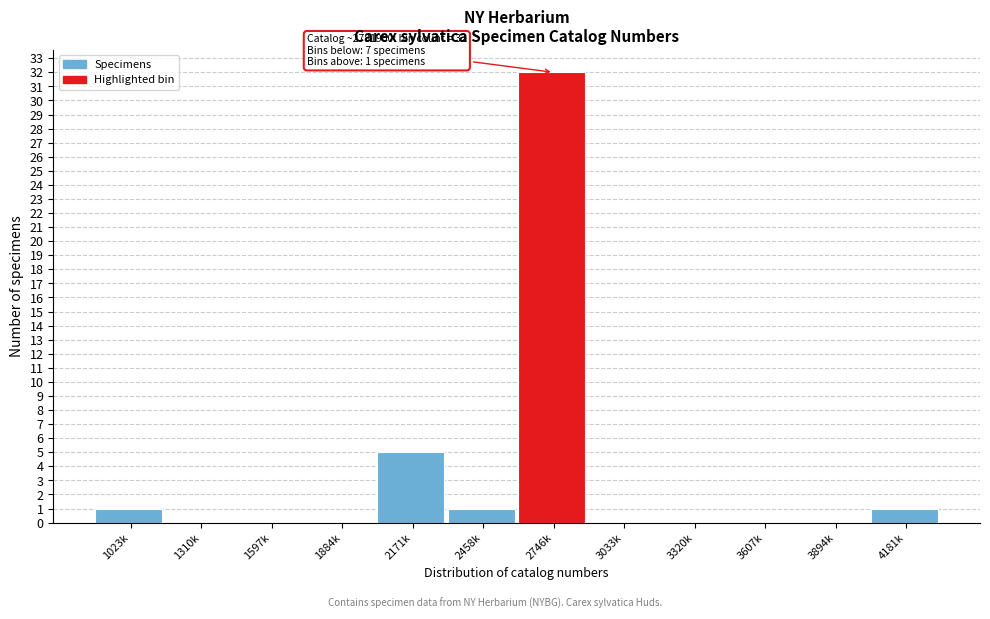

Reading left to right, transcribe all the data shown in this chart.

1023k=1	1310k=0	1597k=0	1884k=0	2171k=5	2458k=1	2746k=32	3033k=0	3320k=0	3607k=0	3894k=0	4181k=1